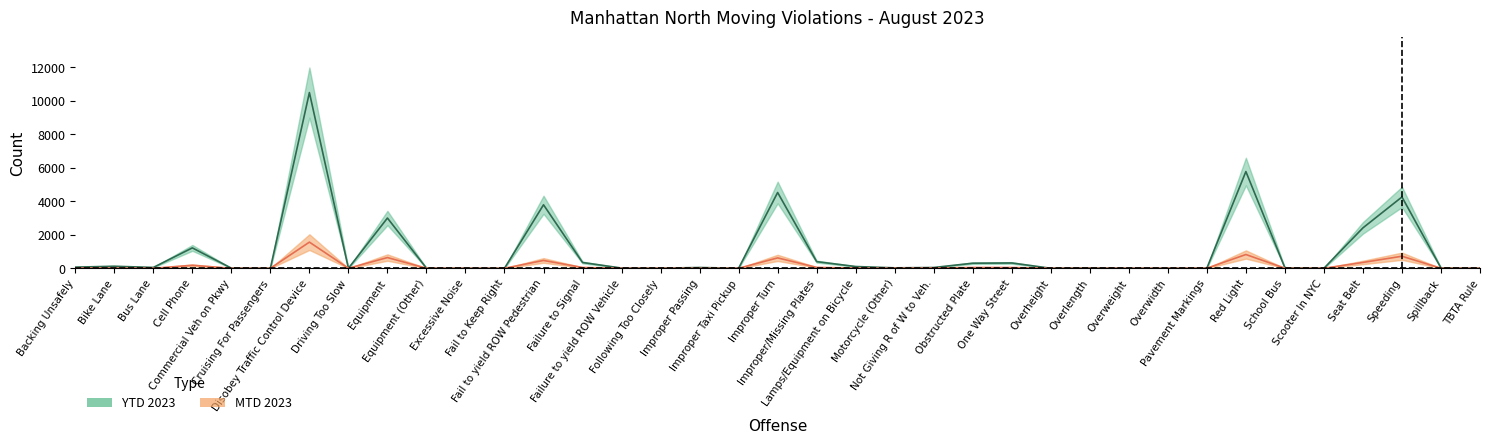

What position from the right is Fail to Keep Right?

26